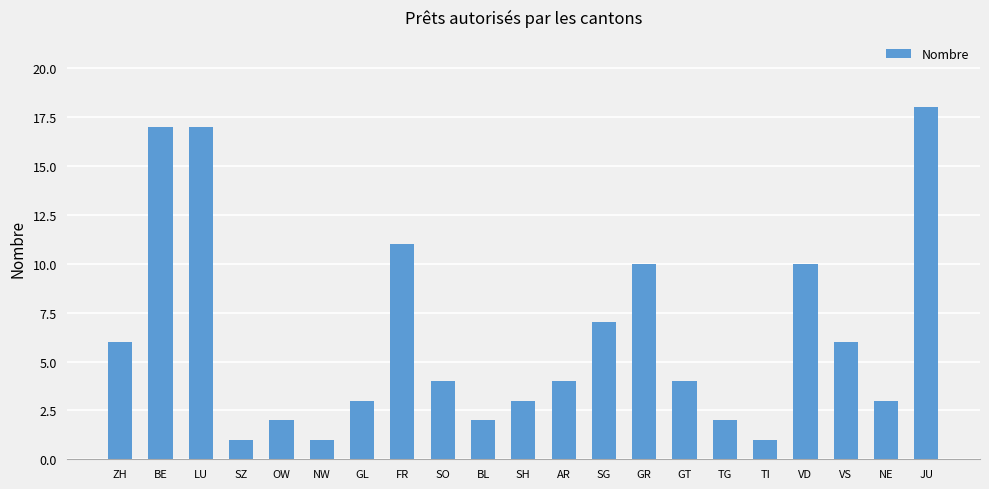

The chart shows a value of 4 at FR. True or false?

False